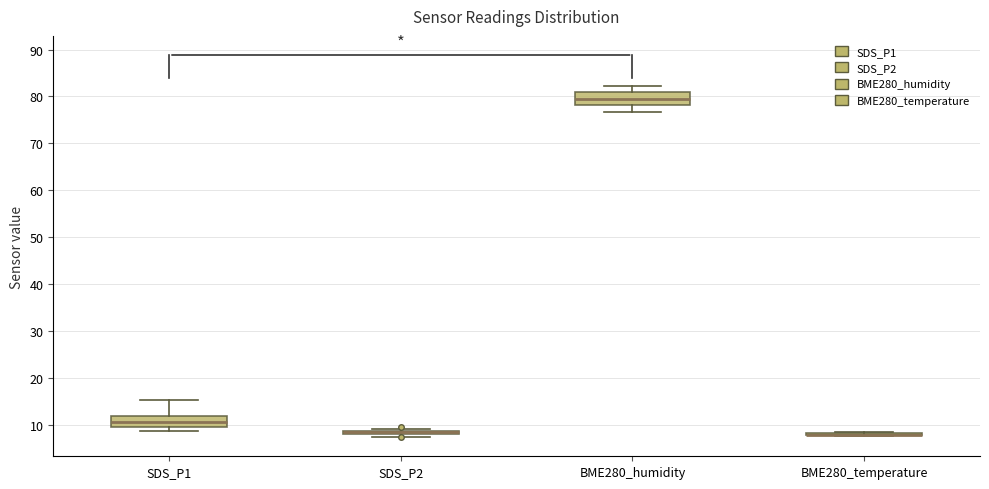

Where does the lower whisker of the box for BME280_humidity end on the y-axis? The values are not printed on the chart, so give them approximately, as read against the axis.

77